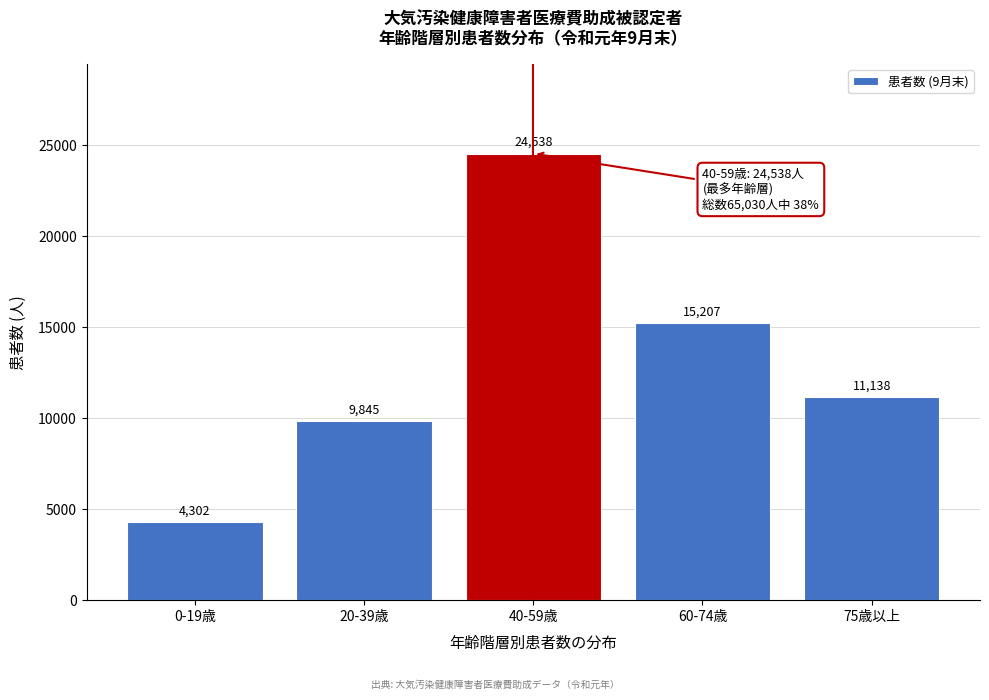

Reading left to right, what are all the values shown in this chart?

0-19歳=4302	20-39歳=9845	40-59歳=24538	60-74歳=15207	75歳以上=11138